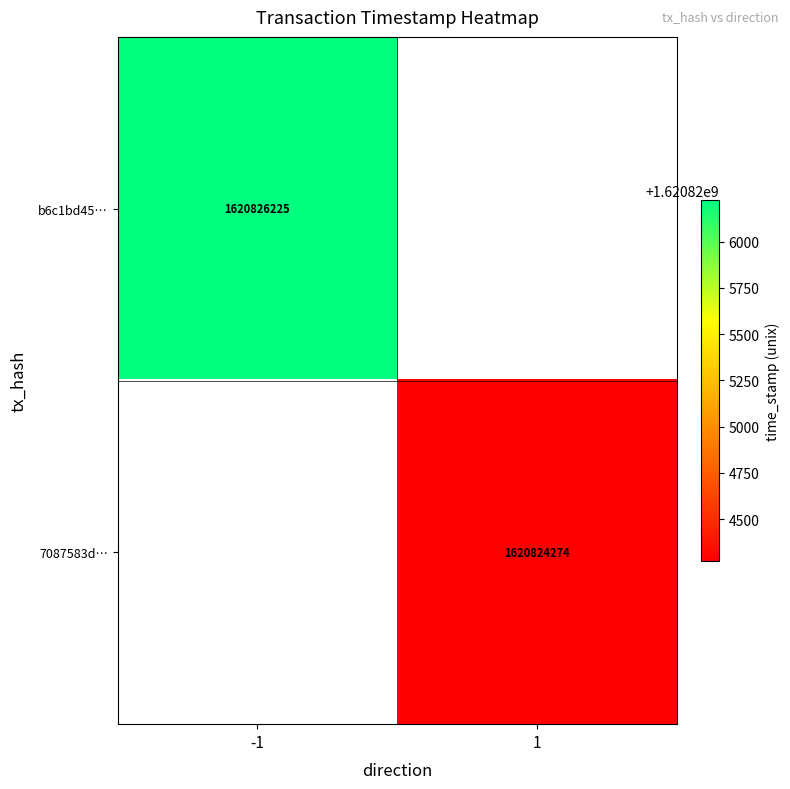

The b6c1bd45… series shows 2269162728 at -1. True or false?

False